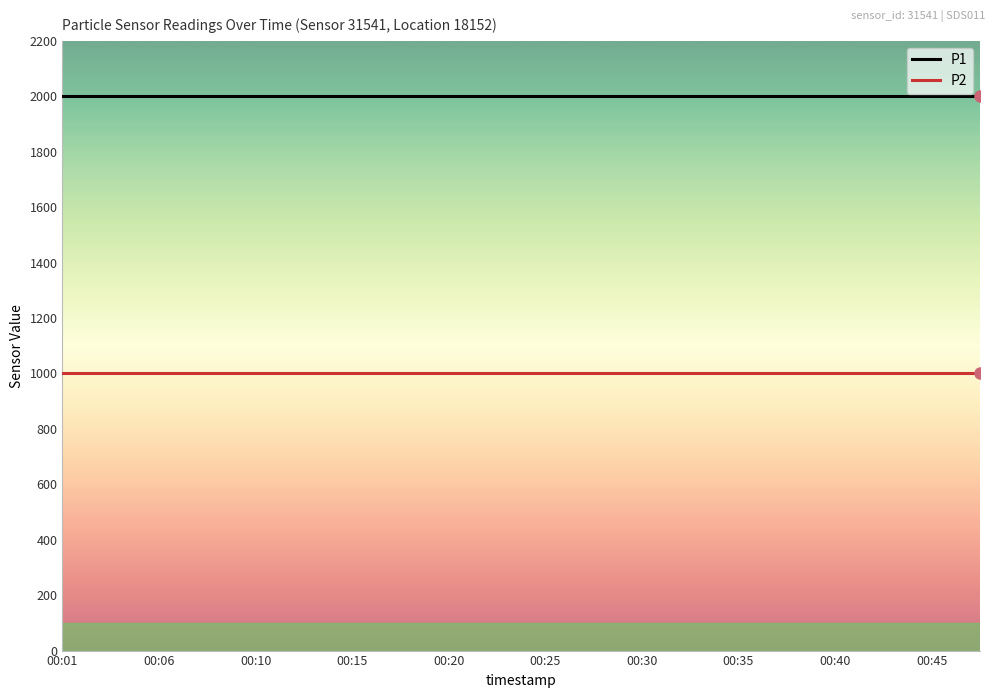

Rank the series by their average value, from highest to lowest.

P1, P2